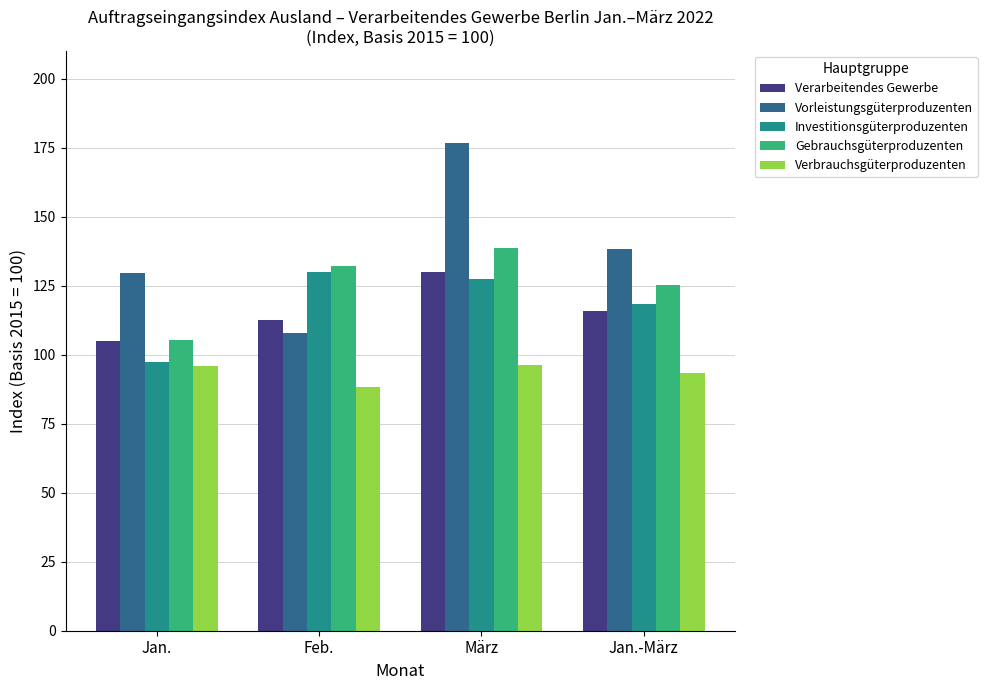

Are the bars horizontal?

No